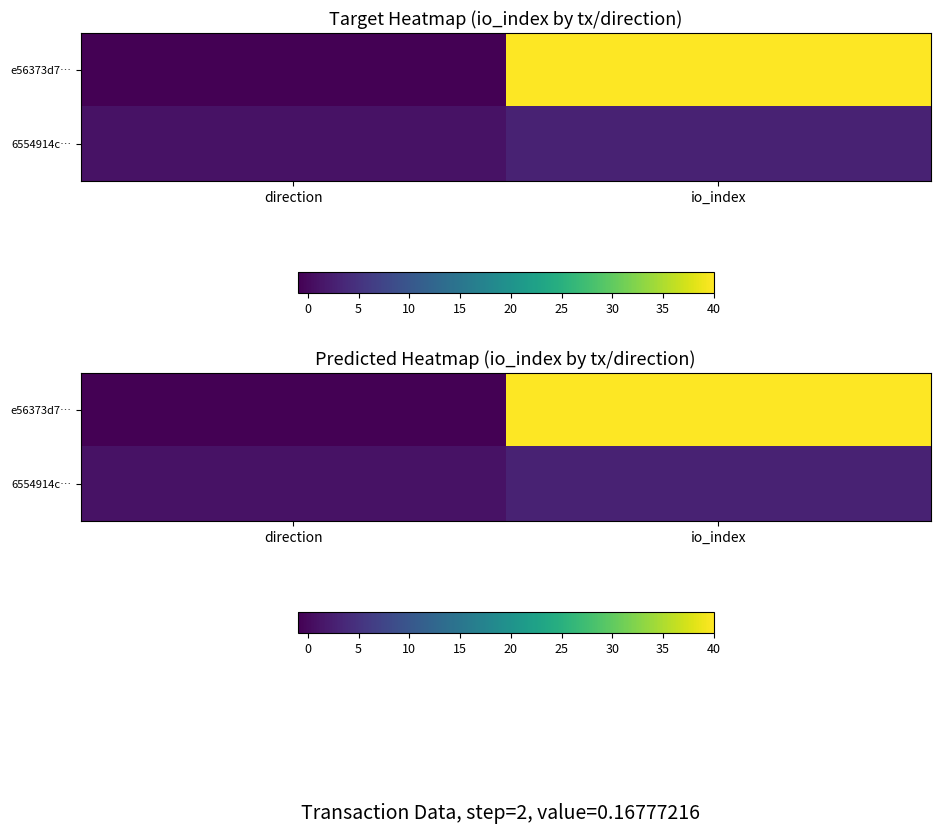

How many data points in e56373d7… are less than 40?

1